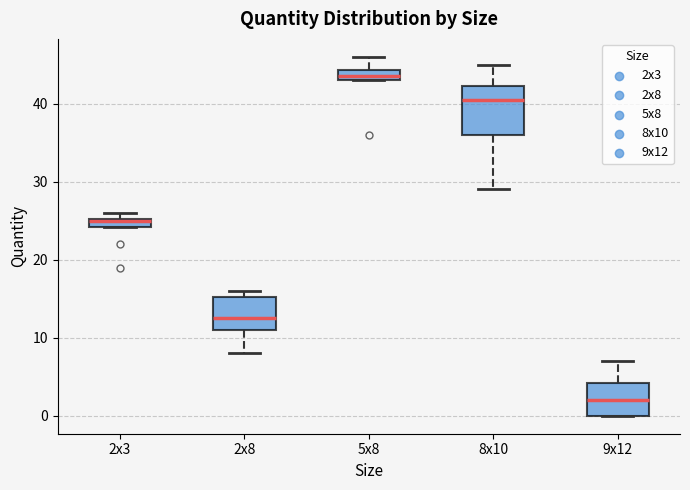

Comparing the boxes themselves (not the whiskers), which one is the tallest?

8x10